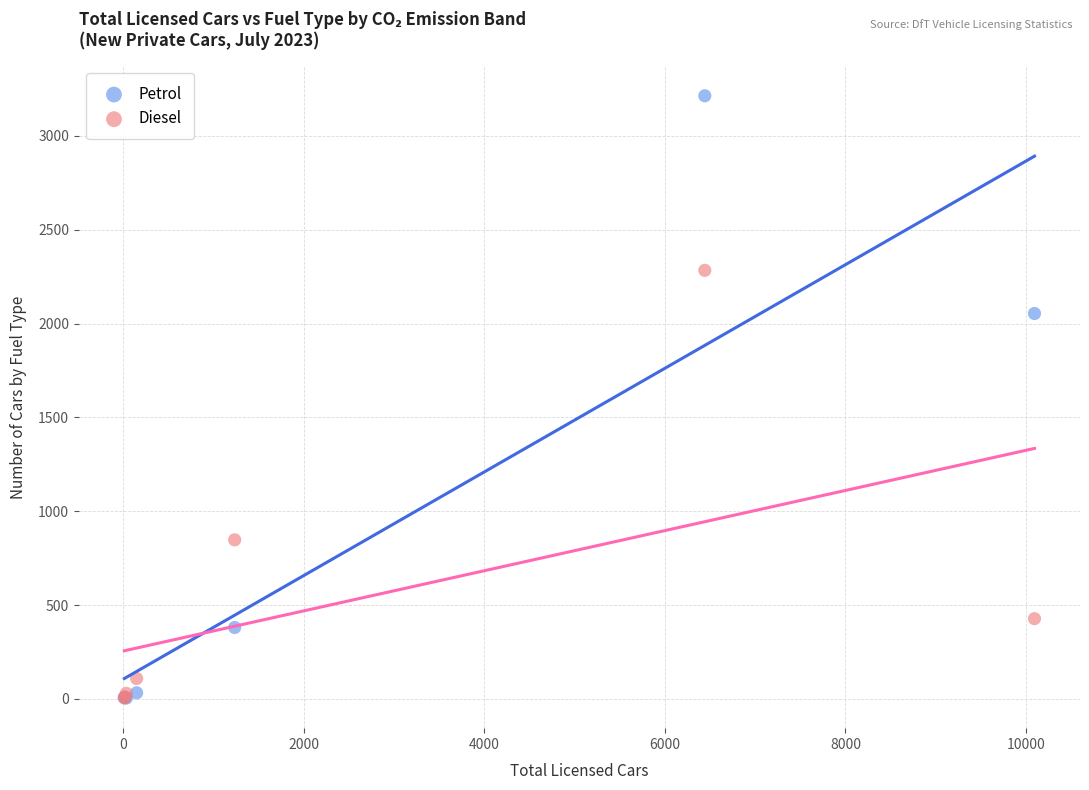

Across all series, what Y value is closest to 1609?

2054